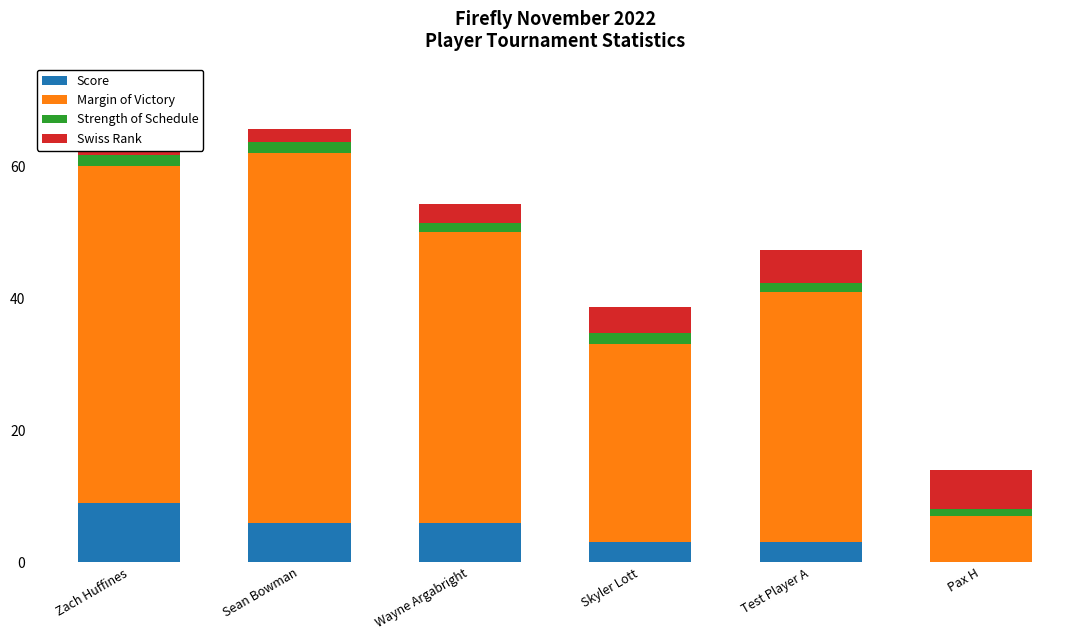

List the labels in order of Margin of Victory value, largest first.

Sean Bowman, Zach Huffines, Wayne Argabright, Test Player A, Skyler Lott, Pax H